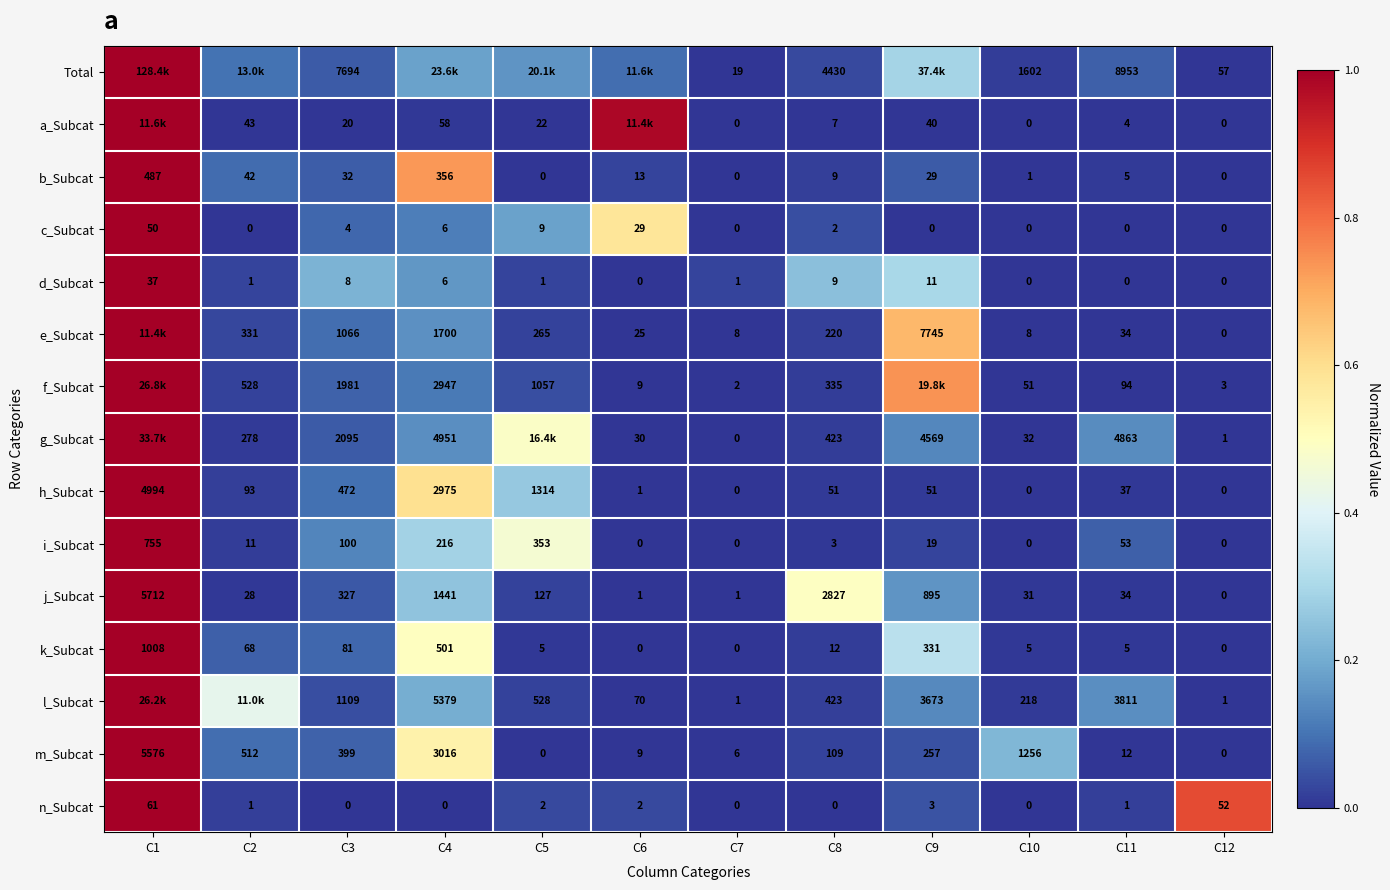

Is the value of f_Subcat at C12 greater than the value of i_Subcat at C3?

No